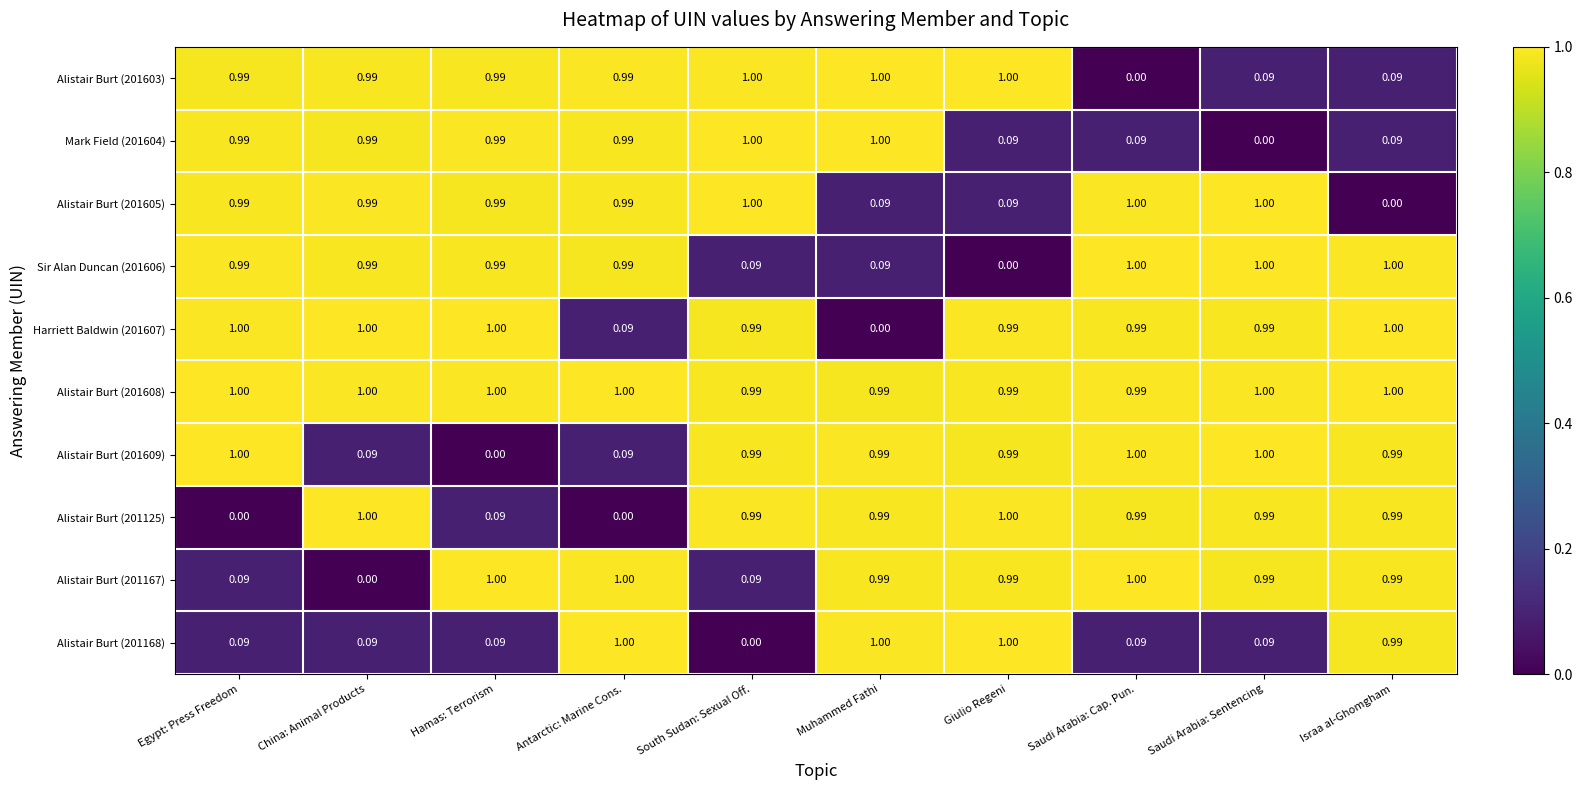

What is the difference between the highest and lowest values at China: Animal Products?

1.0